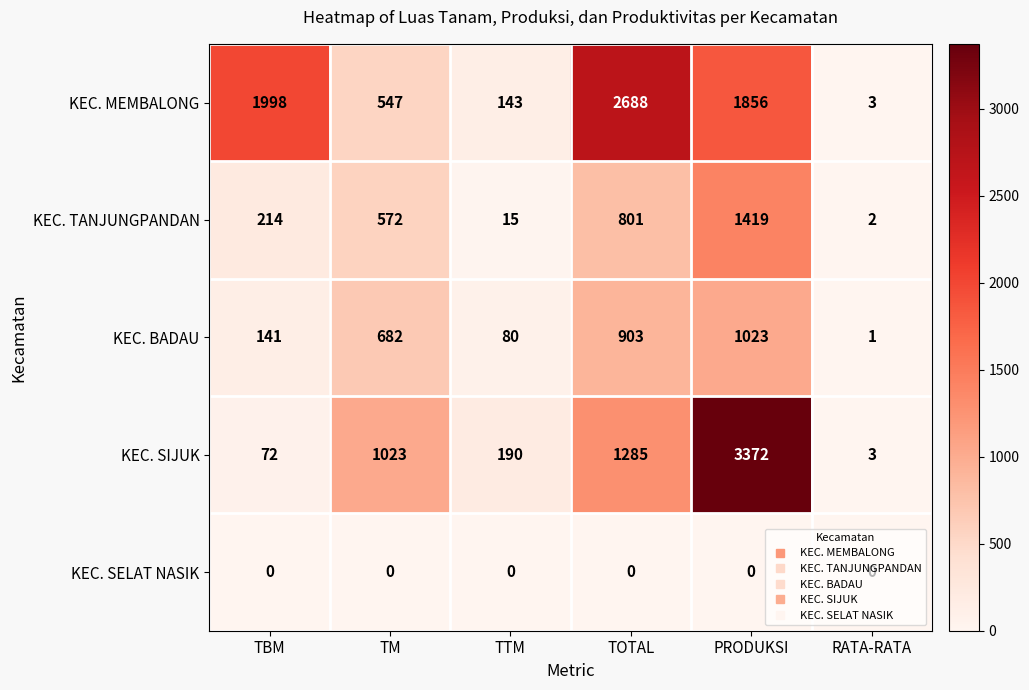

What is the spread (max minus min) of values at TOTAL?

2688